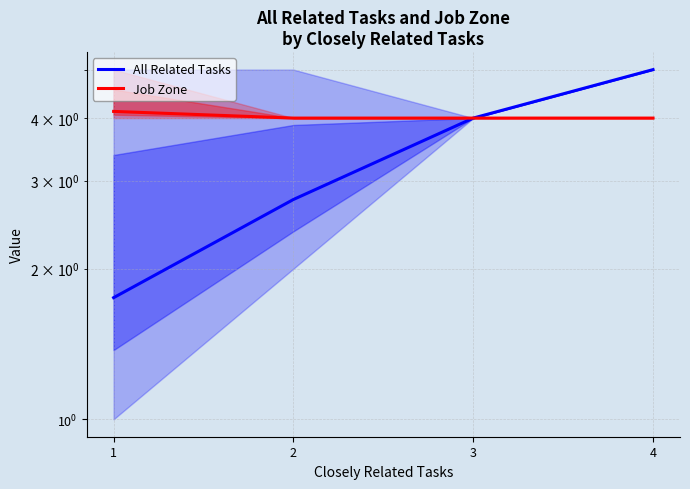

What is the lowest value of the Job Zone series?

4.0